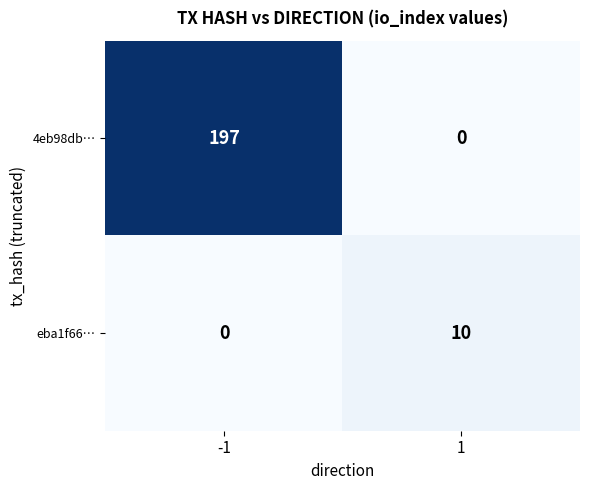

Rank the series by their maximum value, from highest to lowest.

4eb98db…, eba1f66…